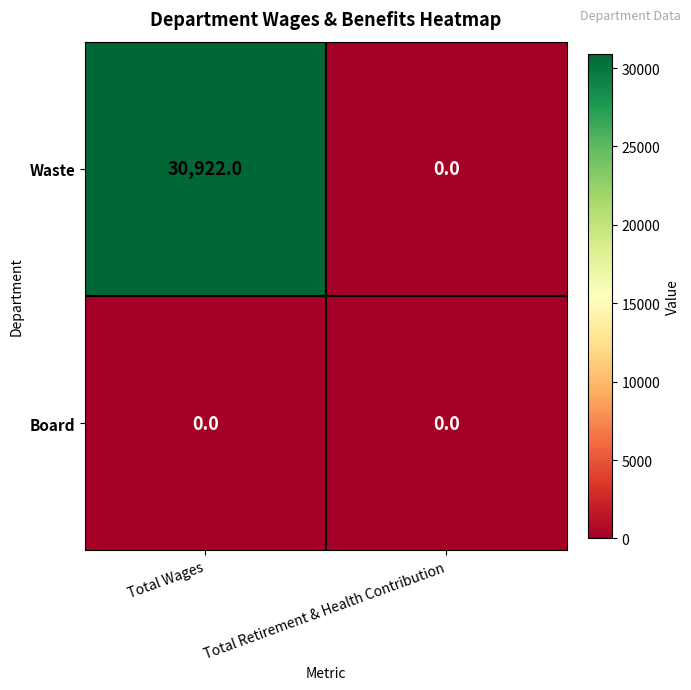

Which label corresponds to the largest value in the chart?

Total Wages